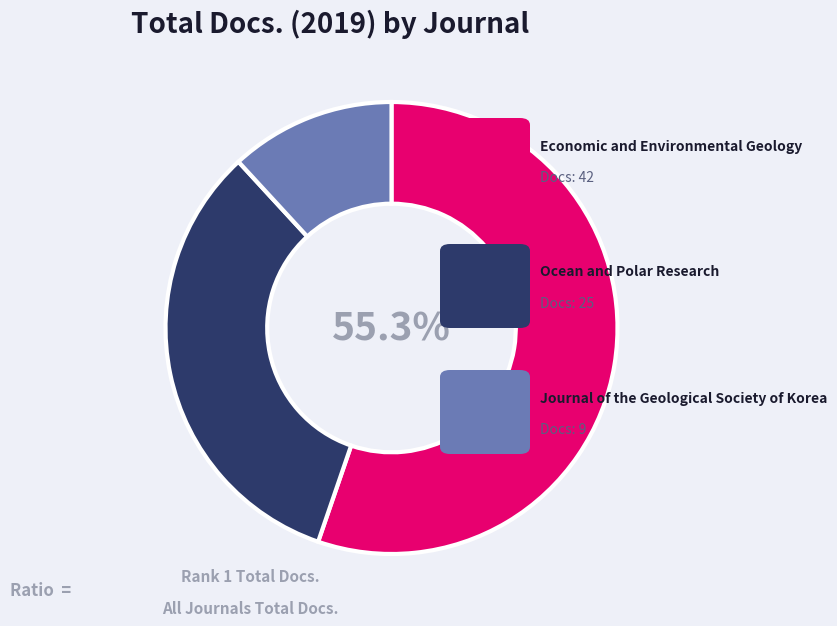

Is there any slice that represents more than half of the pie?

Yes